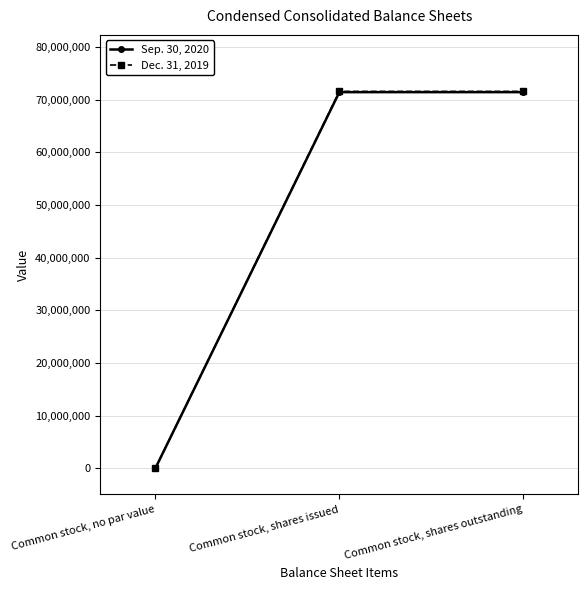

What is the difference between the highest and lowest values at Common stock, shares issued?

141900